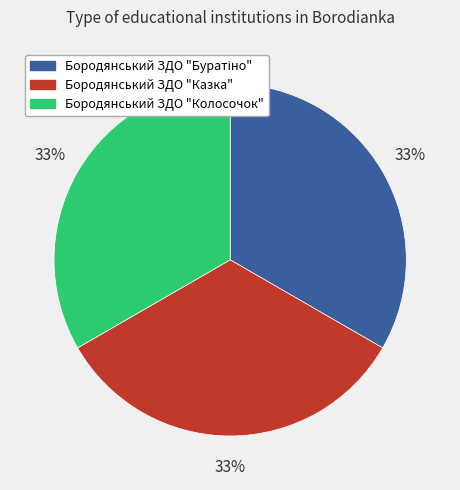

What percentage is the Бородянський ЗДО "Казка" slice, to the nearest percent?

33%